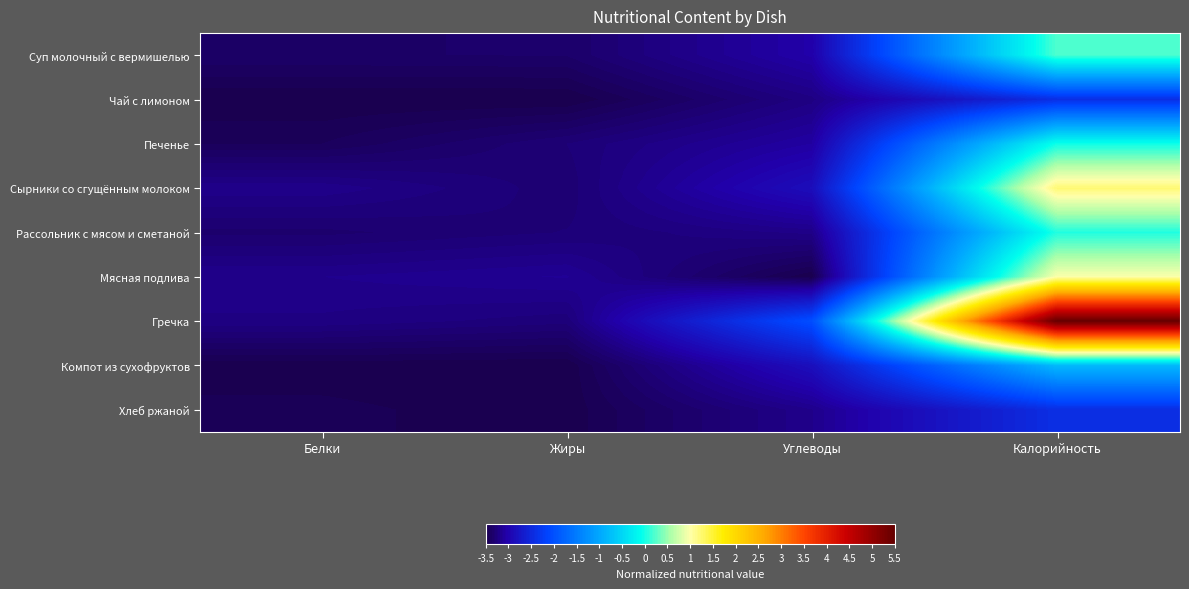

Reading left to right, transcribe all the data shown in this chart.

Суп молочный с вермишелью: Белки=-3.4	Жиры=-3.4	Углеводы=-3.0	Калорийность=0.2
Чай с лимоном: Белки=-3.5	Жиры=-3.5	Углеводы=-3.2	Калорийность=-2.4
Печенье: Белки=-3.4	Жиры=-3.3	Углеводы=-3.1	Калорийность=-0.0
Сырники со сгущённым молоком: Белки=-3.2	Жиры=-3.3	Углеводы=-2.9	Калорийность=1.2
Рассольник с мясом и сметаной: Белки=-3.3	Жиры=-3.3	Углеводы=-3.2	Калорийность=0.0
Мясная подлива: Белки=-3.2	Жиры=-3.1	Углеводы=-3.5	Калорийность=1.0
Гречка: Белки=-3.2	Жиры=-3.3	Углеводы=-2.0	Калорийность=5.5
Компот из сухофруктов: Белки=-3.5	Жиры=-3.5	Углеводы=-2.8	Калорийность=-0.8
Хлеб ржаной: Белки=-3.5	Жиры=-3.5	Углеводы=-3.2	Калорийность=-2.4